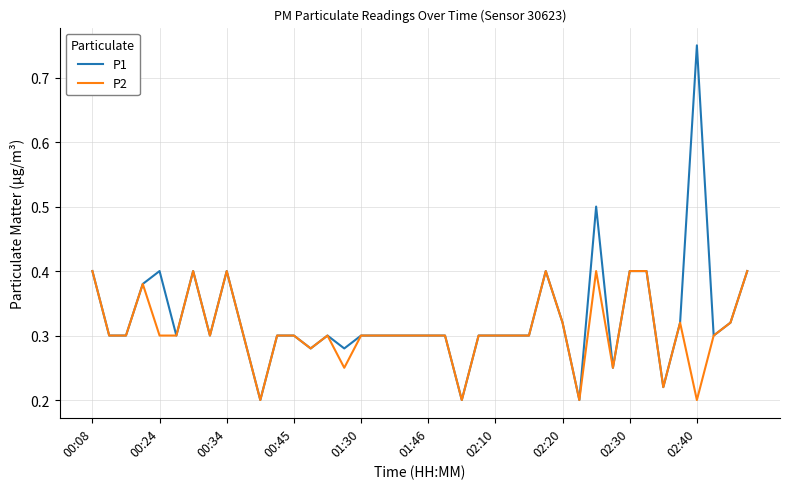

List the series in order of their peak value, lowest first.

P2, P1